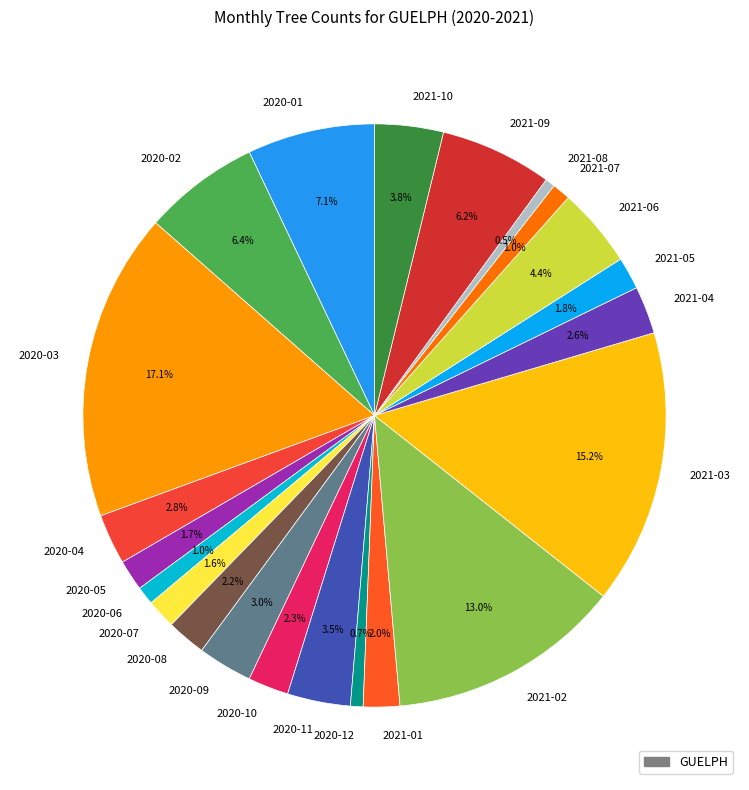

What is the largest slice in the pie chart?

2020-03